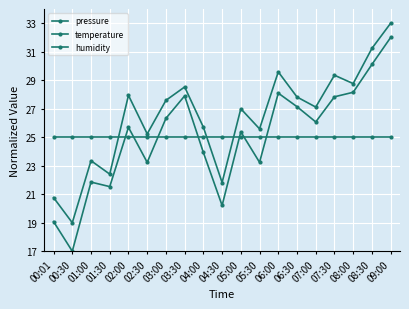

Count the number of data series in this chart.

3